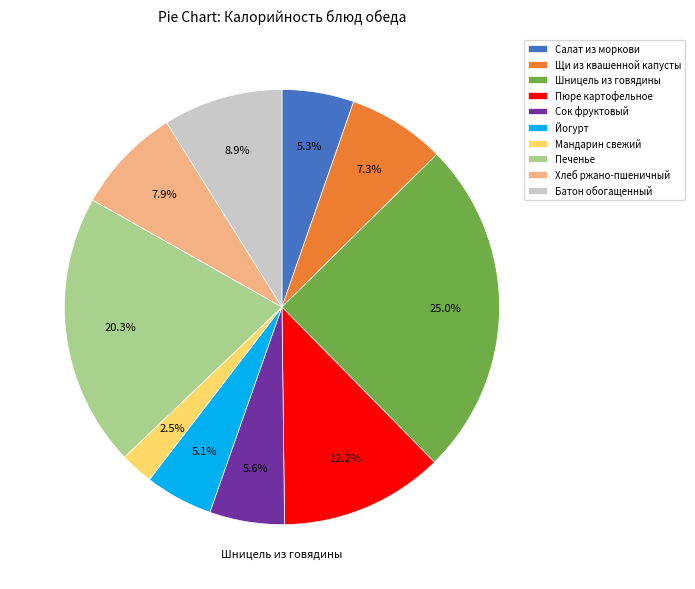

To the nearest percent, what percentage of the pie is Шницель из говядины?

25%